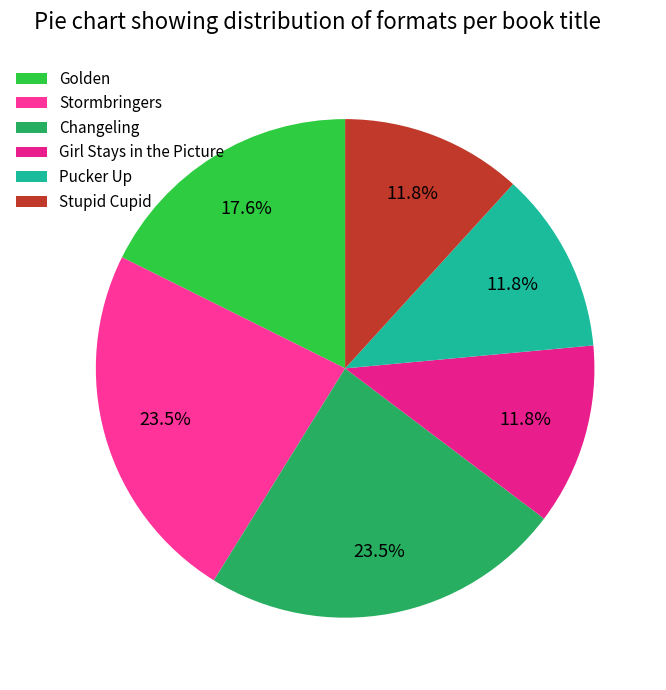

Does Pucker Up represent more than half of the total?

No